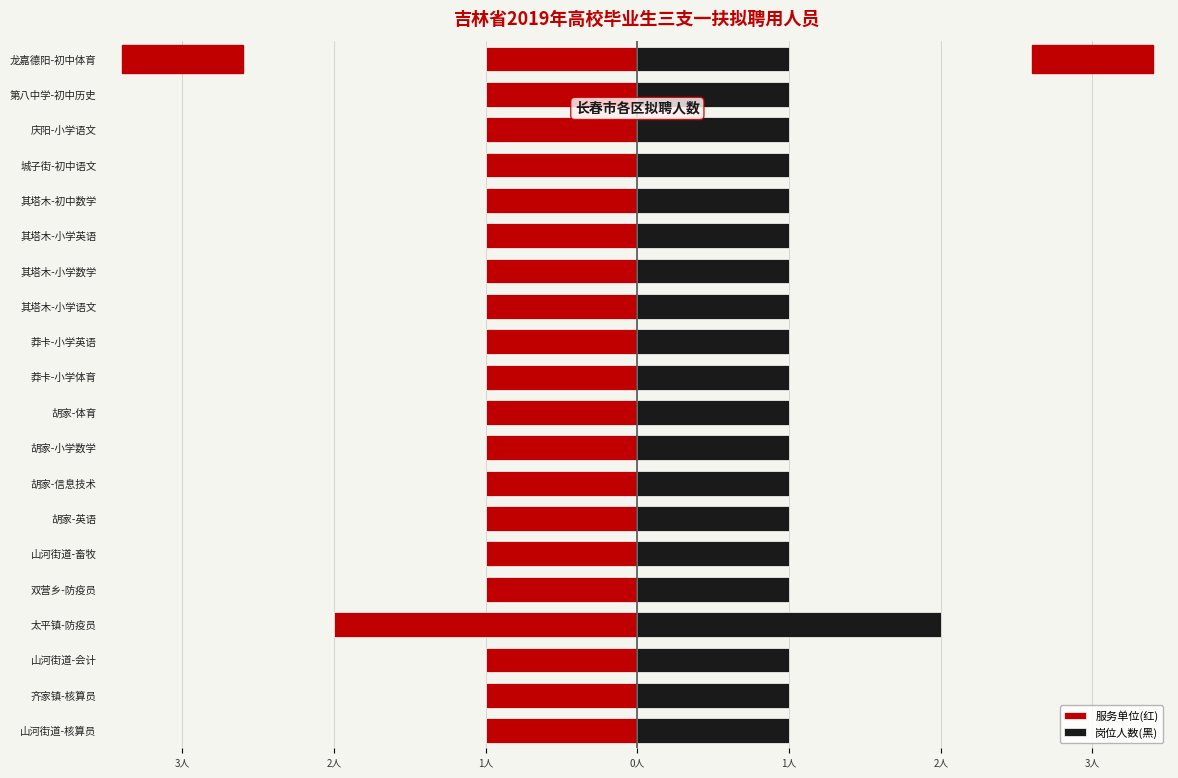

How many groups of bars are there?

20